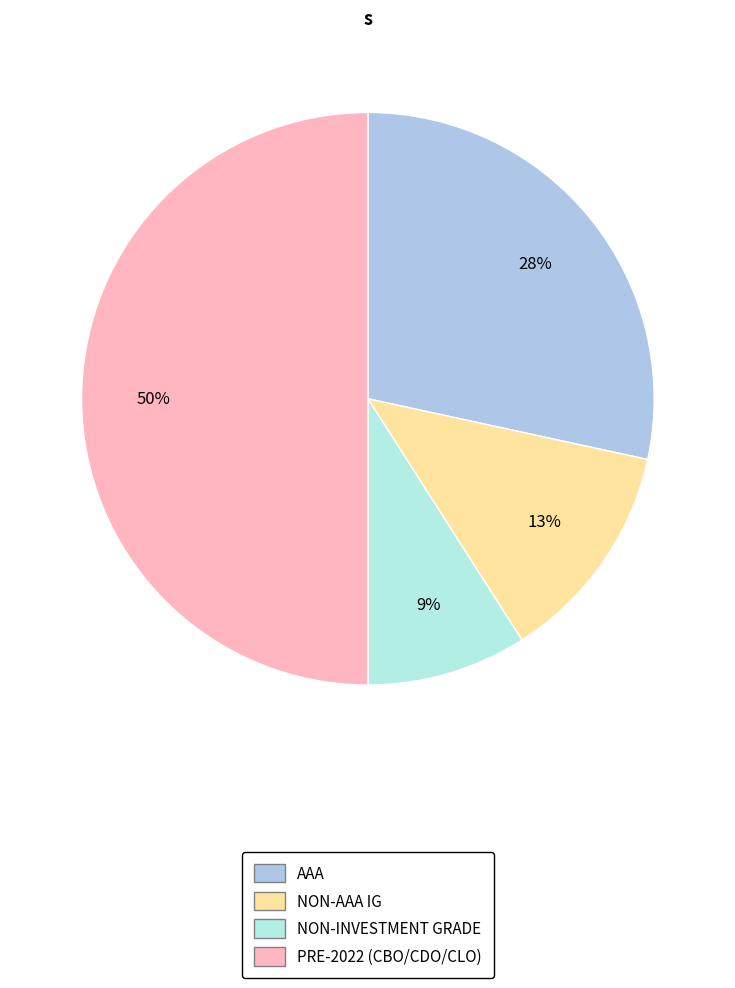

Does AAA represent more than half of the total?

No